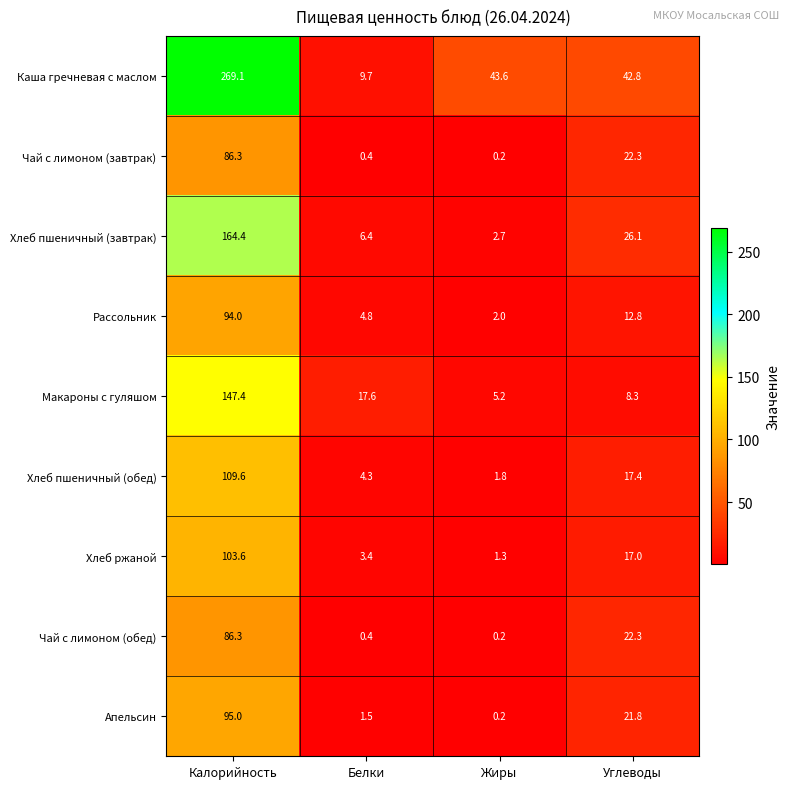

What is the maximum value shown in the chart?

269.1